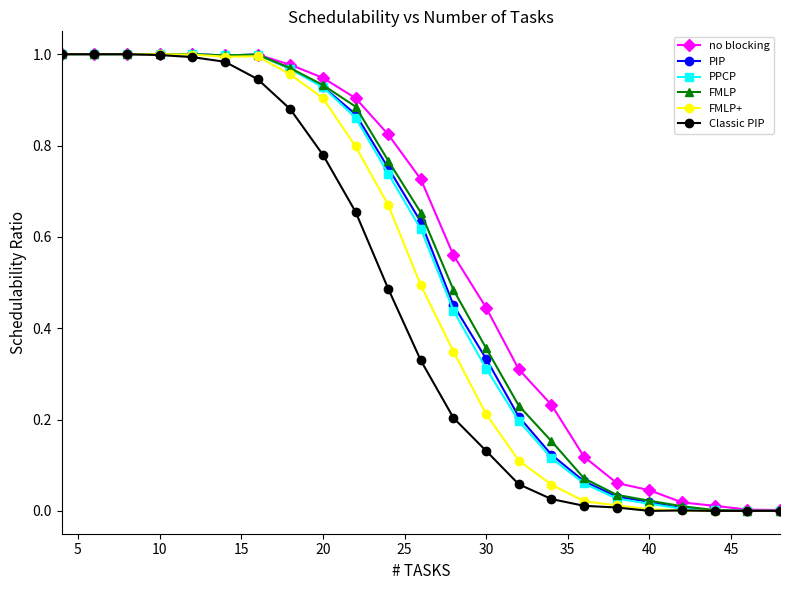

How many distinct data groups are displayed?

6